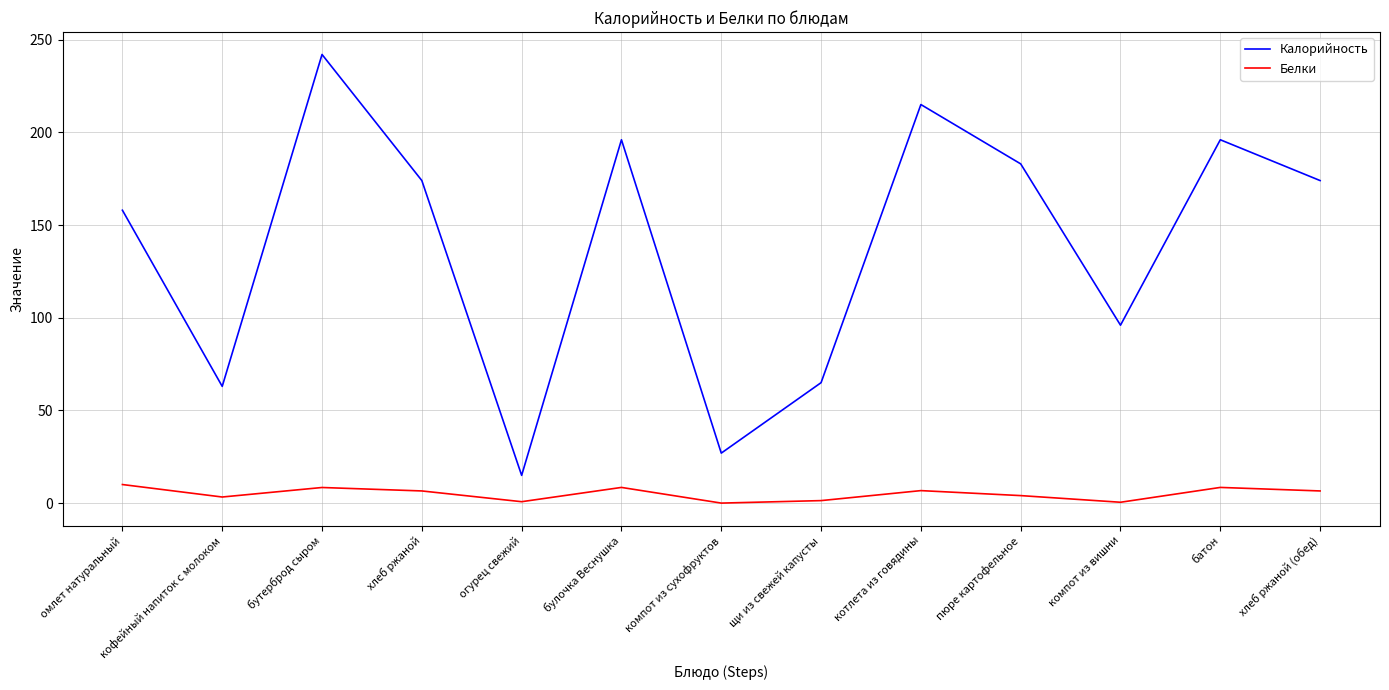

What is the minimum value shown in the chart?

0.1